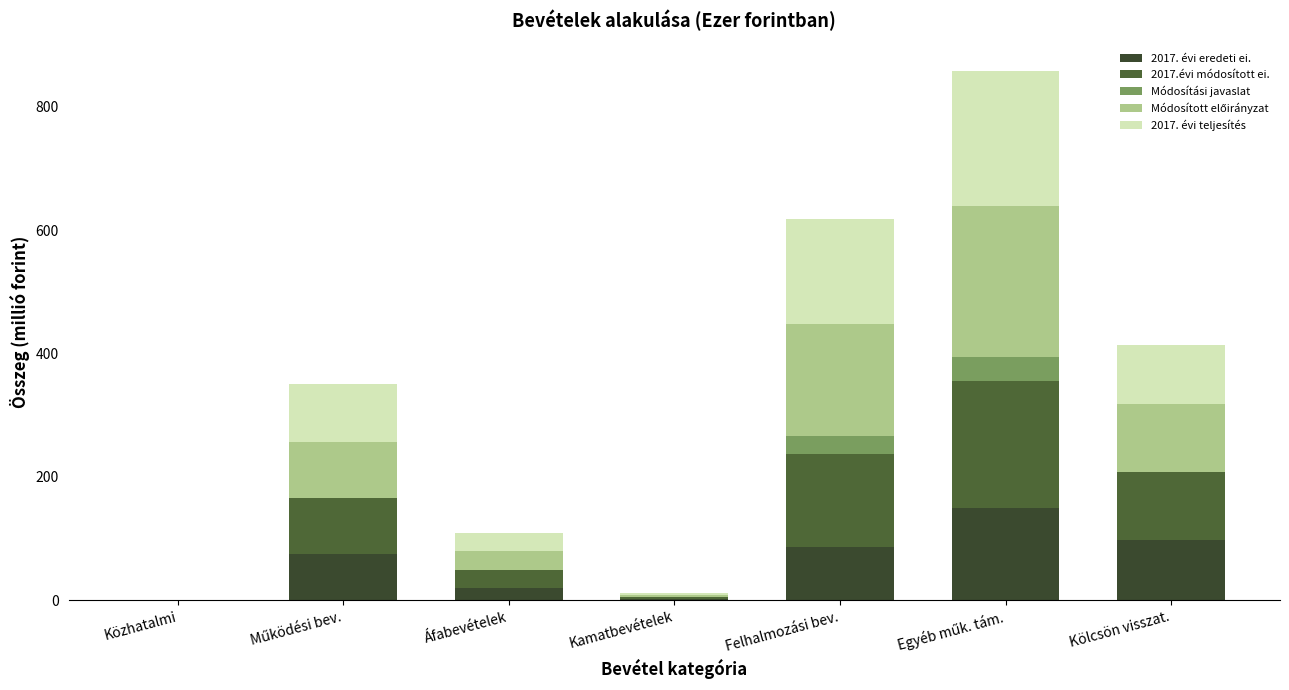

How many categories are shown in the chart?

7